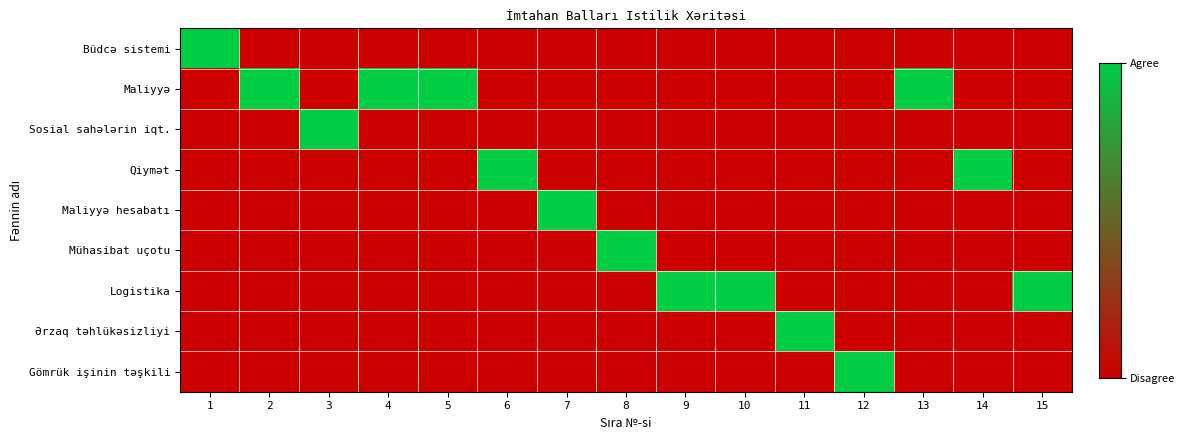

List the series in order of their peak value, lowest first.

Büdcə sistemi, Maliyyə, Sosial sahələrin iqt., Qiymət, Maliyyə hesabatı, Mühasibat uçotu, Logistika, Ərzaq təhlükəsizliyi, Gömrük işinin təşkili